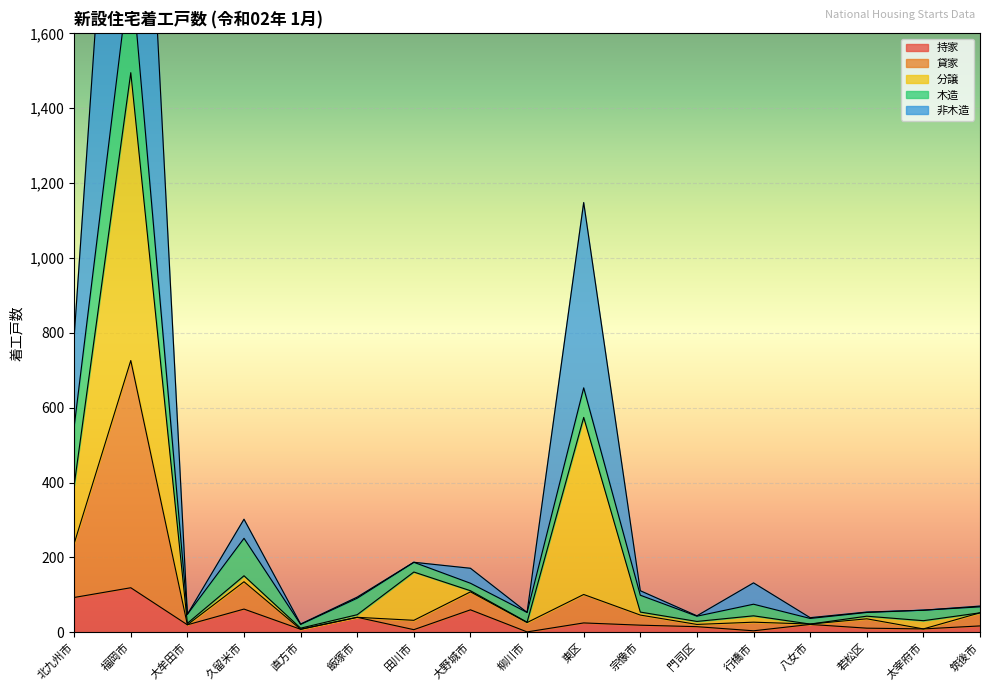

In 持家, how many points are higher than both neighbors (excluding endpoints)?

6